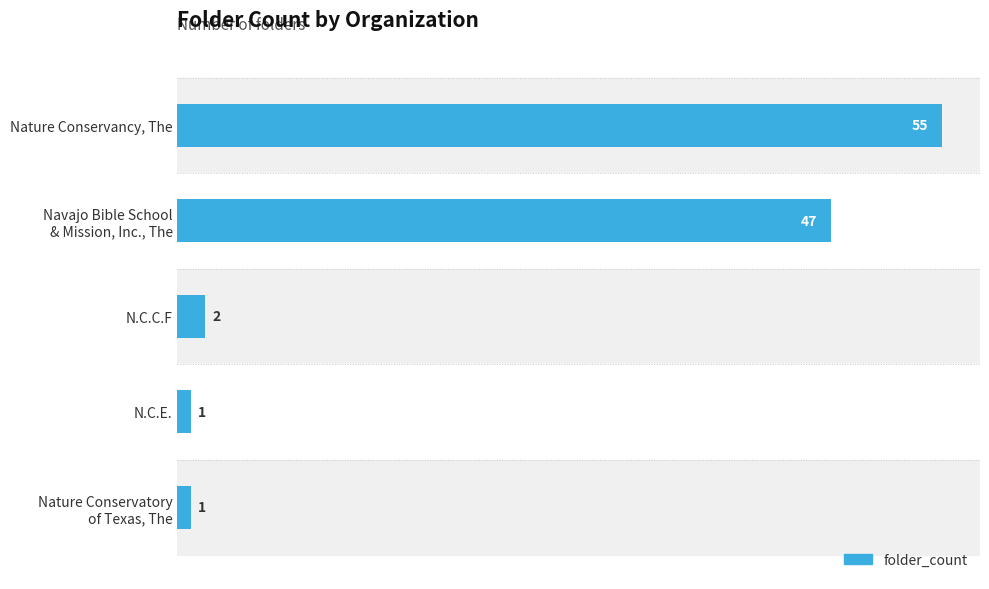

What position from the top is N.C.C.F?

3